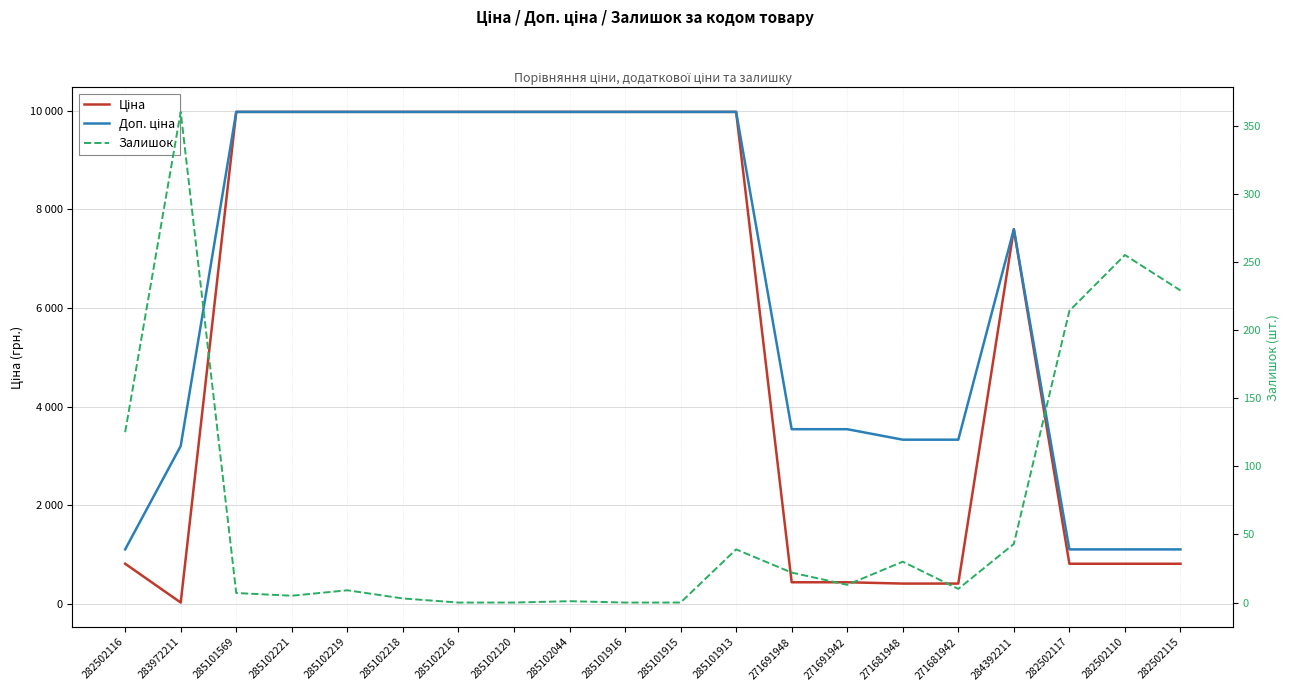

What is the average value of the Залишок series?

68.2